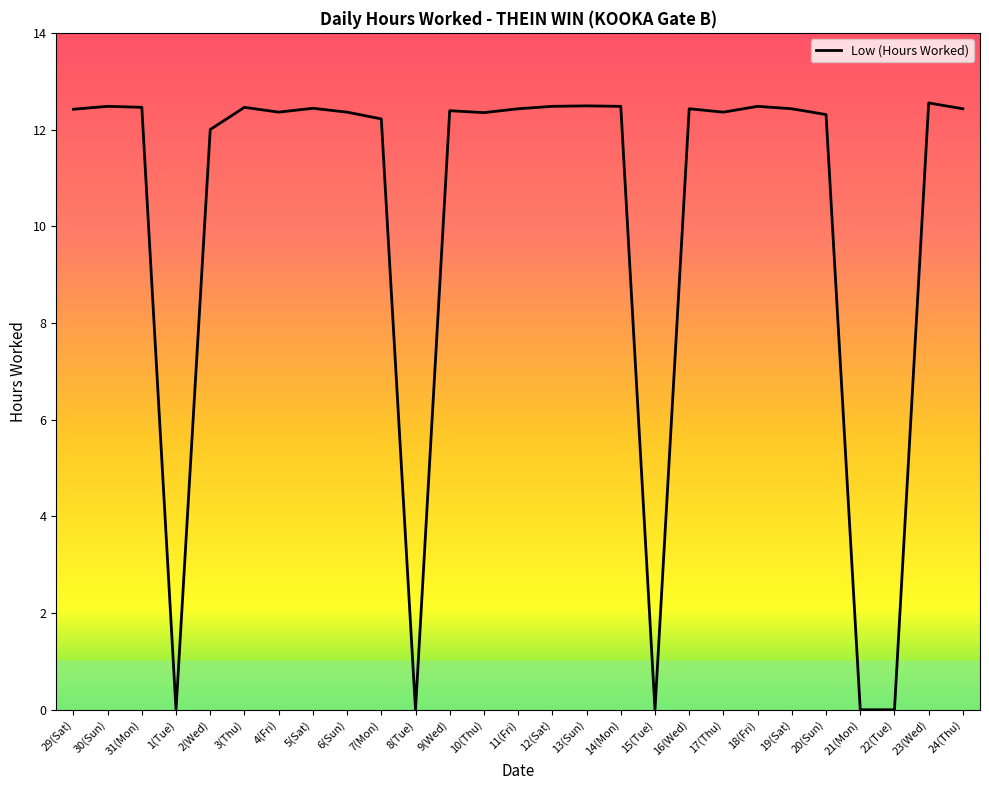

What position from the right is 18(Fri)?

7